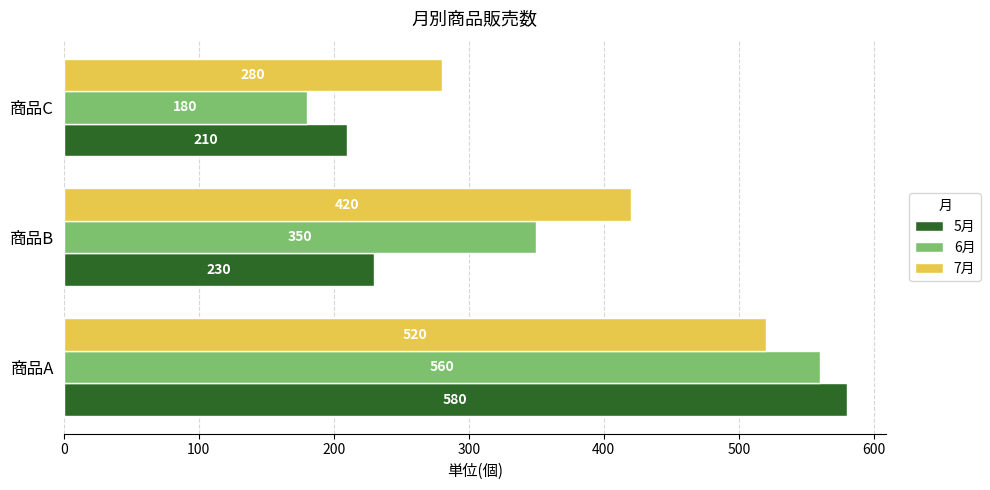

Which series has the largest range (max minus min)?

6月